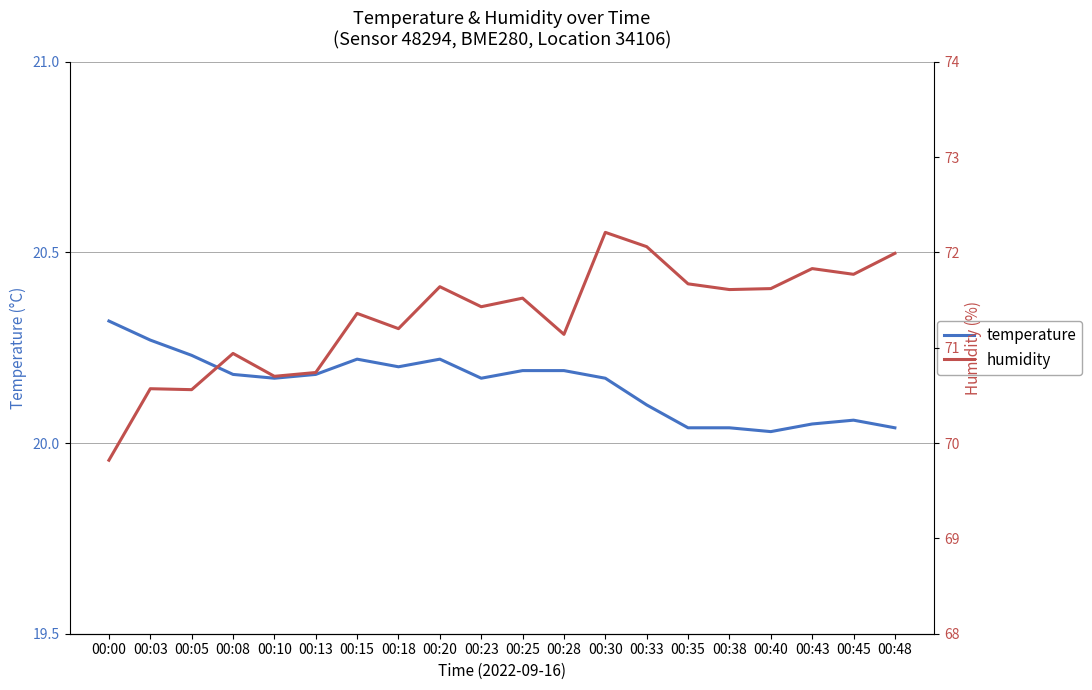

Where does the humidity series first go above 71?

00:15